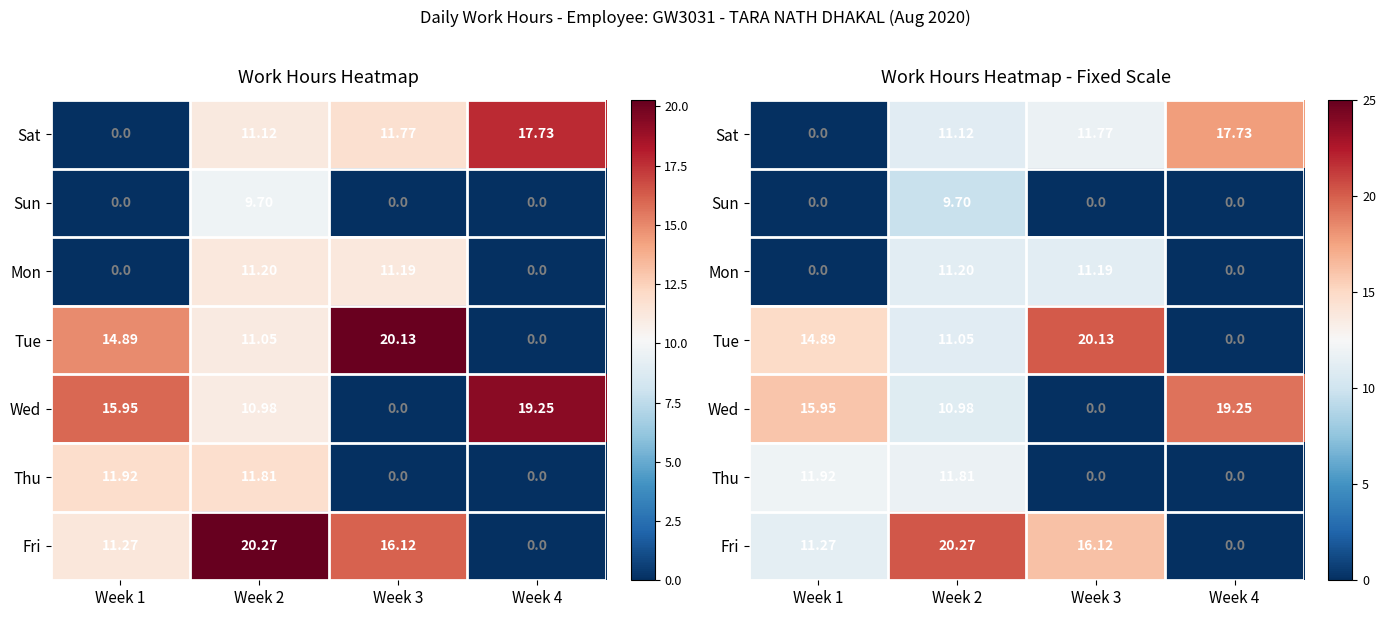

Count the number of categories in the chart.

4